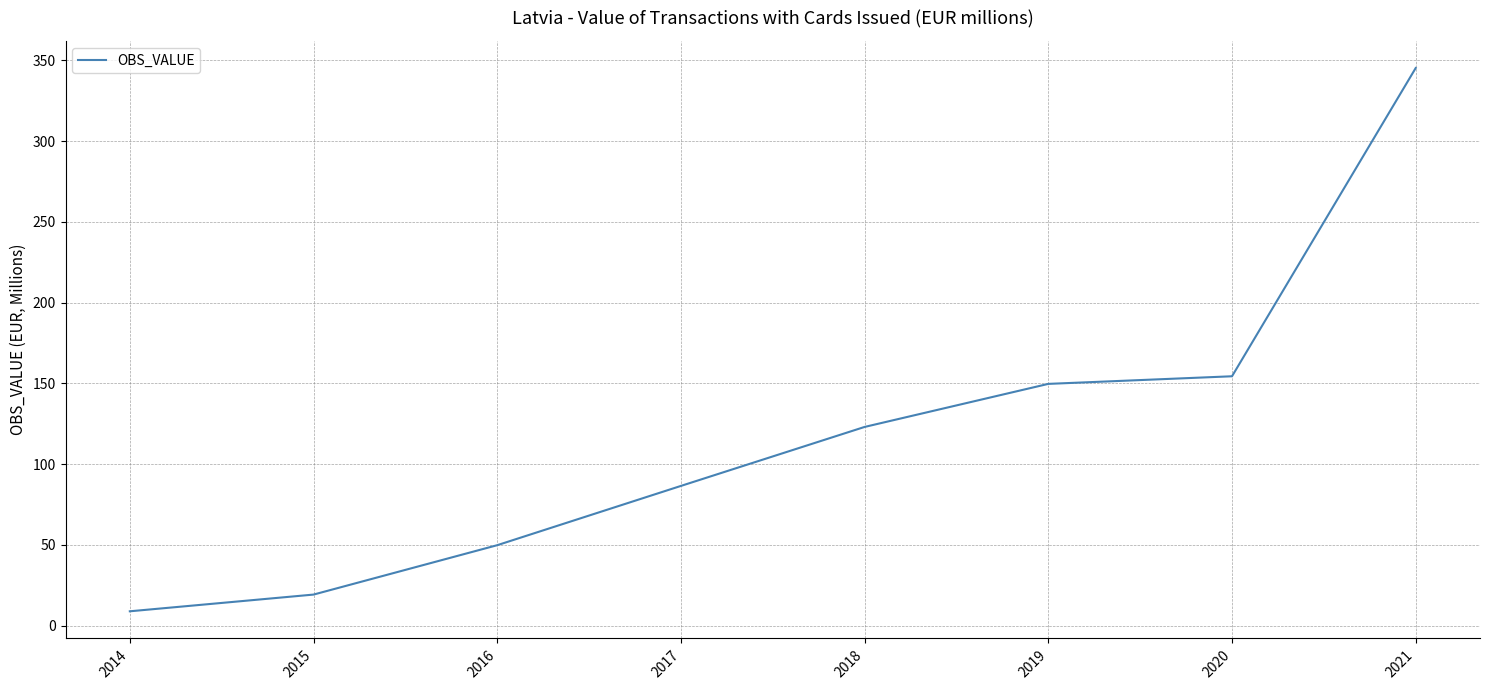

Is it true that the value at 2018 is 123.0?

True